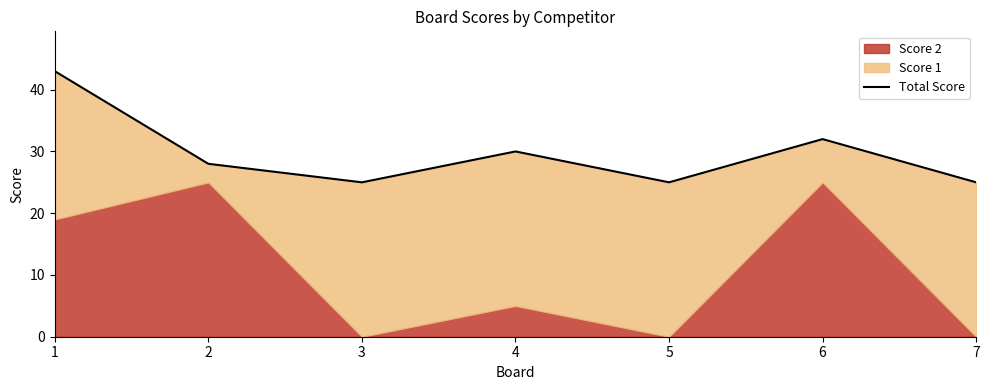

How many values are below 28?

3